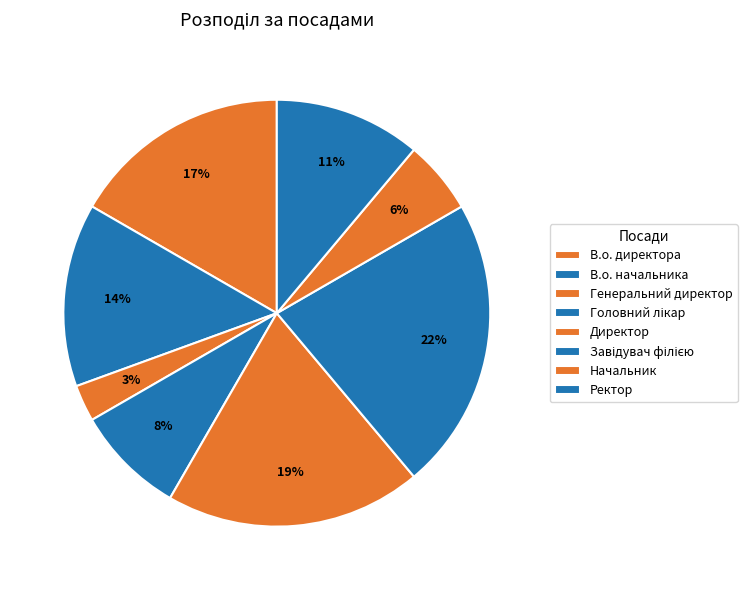

Which category has the biggest portion of the pie?

Завідувач філією